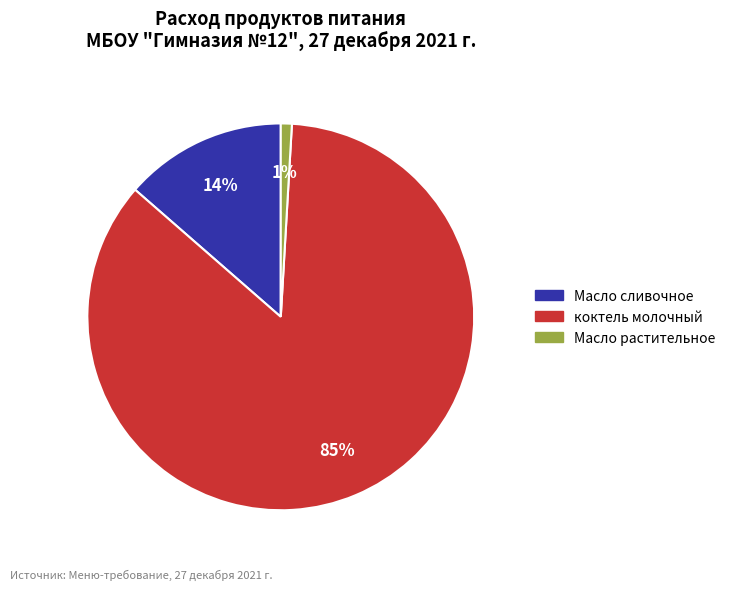

To the nearest percent, what is the average slice percentage?

33%